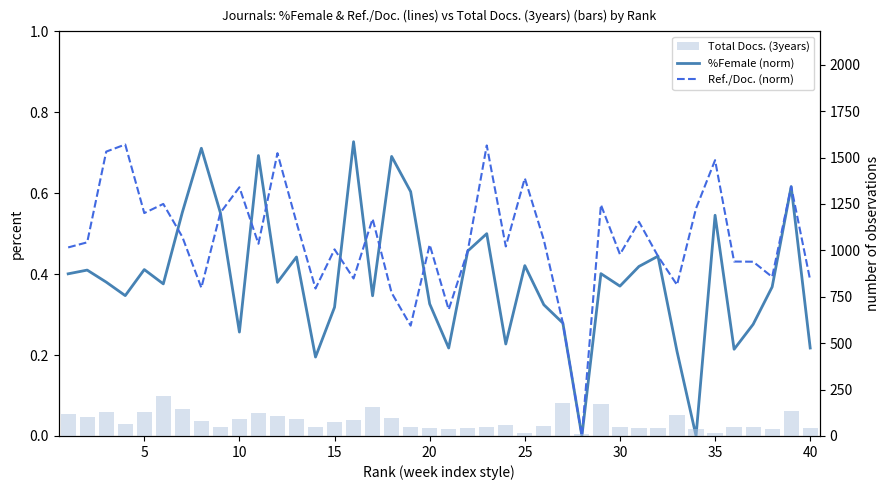

Reading left to right, extract all data points from this chart.

%Female (norm): 0.4	0.4	0.4	0.3	0.4	0.4	0.6	0.7	0.6	0.3	0.7	0.4	0.4	0.2	0.3	0.7	0.3	0.7	0.6	0.3	0.2	0.5	0.5	0.2	0.4	0.3	0.3	0.0	0.4	0.4	0.4	0.4	0.2	0.0	0.5	0.2	0.3	0.4	0.6	0.2
Ref./Doc. (norm): 0.5	0.5	0.7	0.7	0.6	0.6	0.5	0.4	0.6	0.6	0.5	0.7	0.5	0.4	0.5	0.4	0.5	0.4	0.3	0.5	0.3	0.5	0.7	0.5	0.6	0.5	0.3	0.0	0.6	0.4	0.5	0.4	0.4	0.6	0.7	0.4	0.4	0.4	0.6	0.4
Total Docs. (3years): 119.0	101.0	130.0	67.0	131.0	218.0	143.0	78.0	51.0	94.0	122.0	110.0	93.0	47.0	77.0	85.0	154.0	95.0	49.0	41.0	37.0	41.0	46.0	58.0	18.0	54.0	175.0	9.0	170.0	46.0	44.0	43.0	114.0	35.0	16.0	50.0	47.0	35.0	136.0	45.0